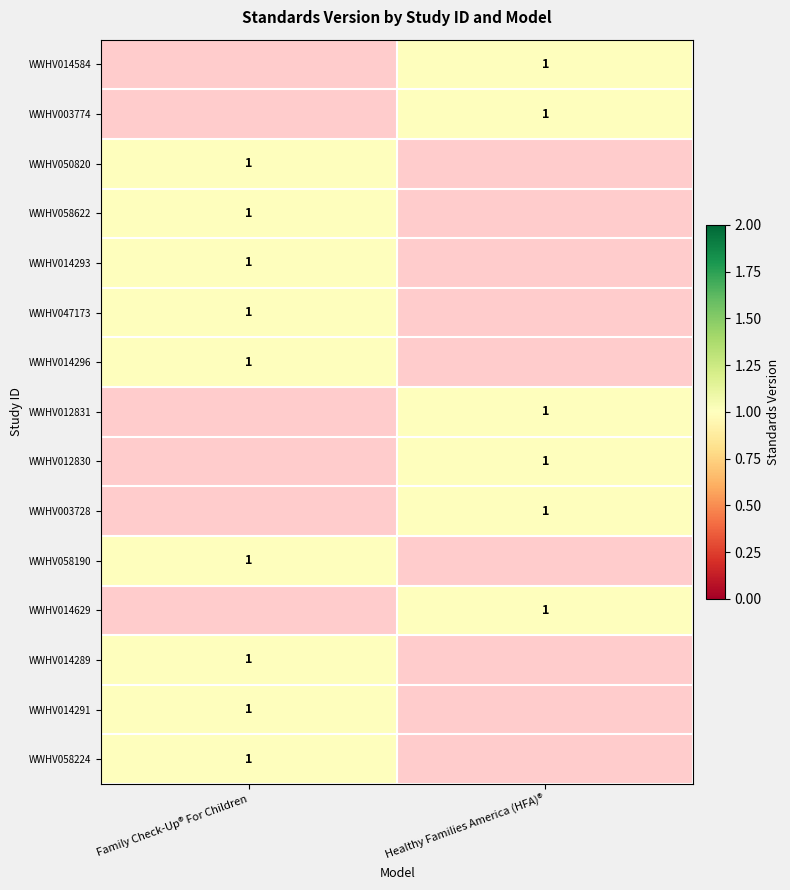

List the labels in order of WWHV014289 value, largest first.

Family Check-Up® For Children, Healthy Families America (HFA)®